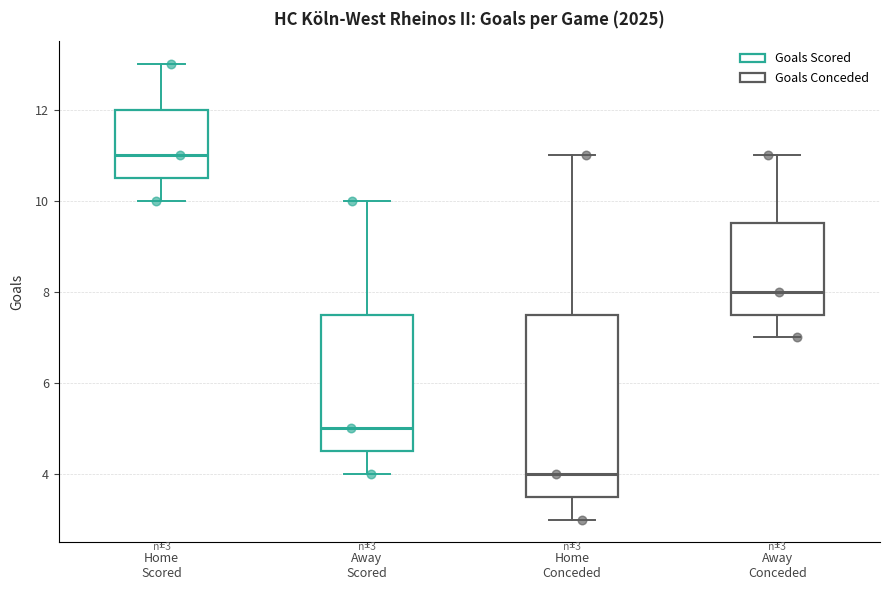

Which box's median line is the lowest?

Home Conceded